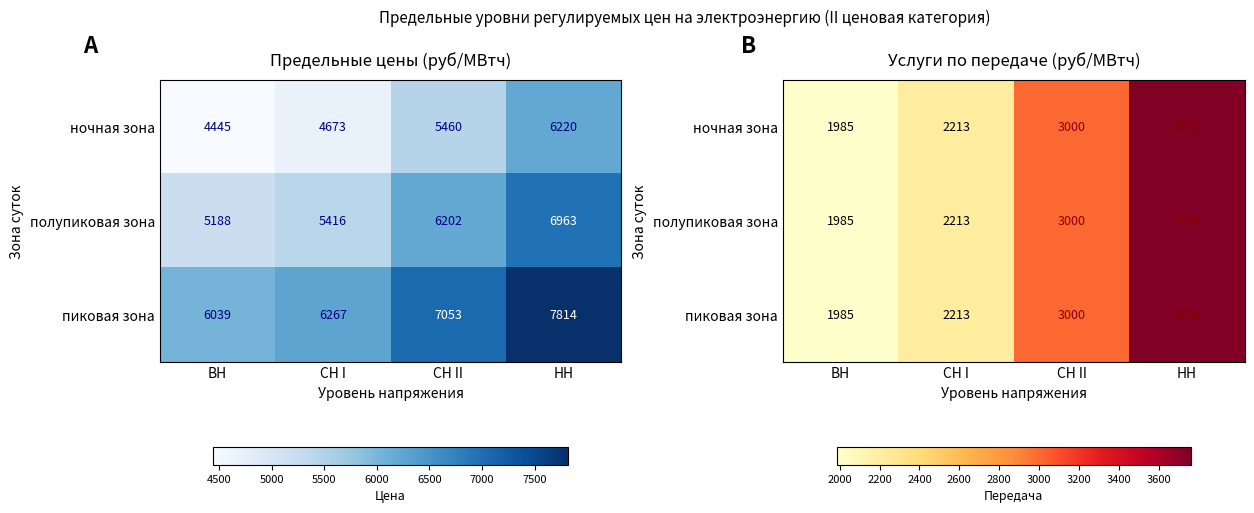

At which category is the sum across all series the highest?

НН